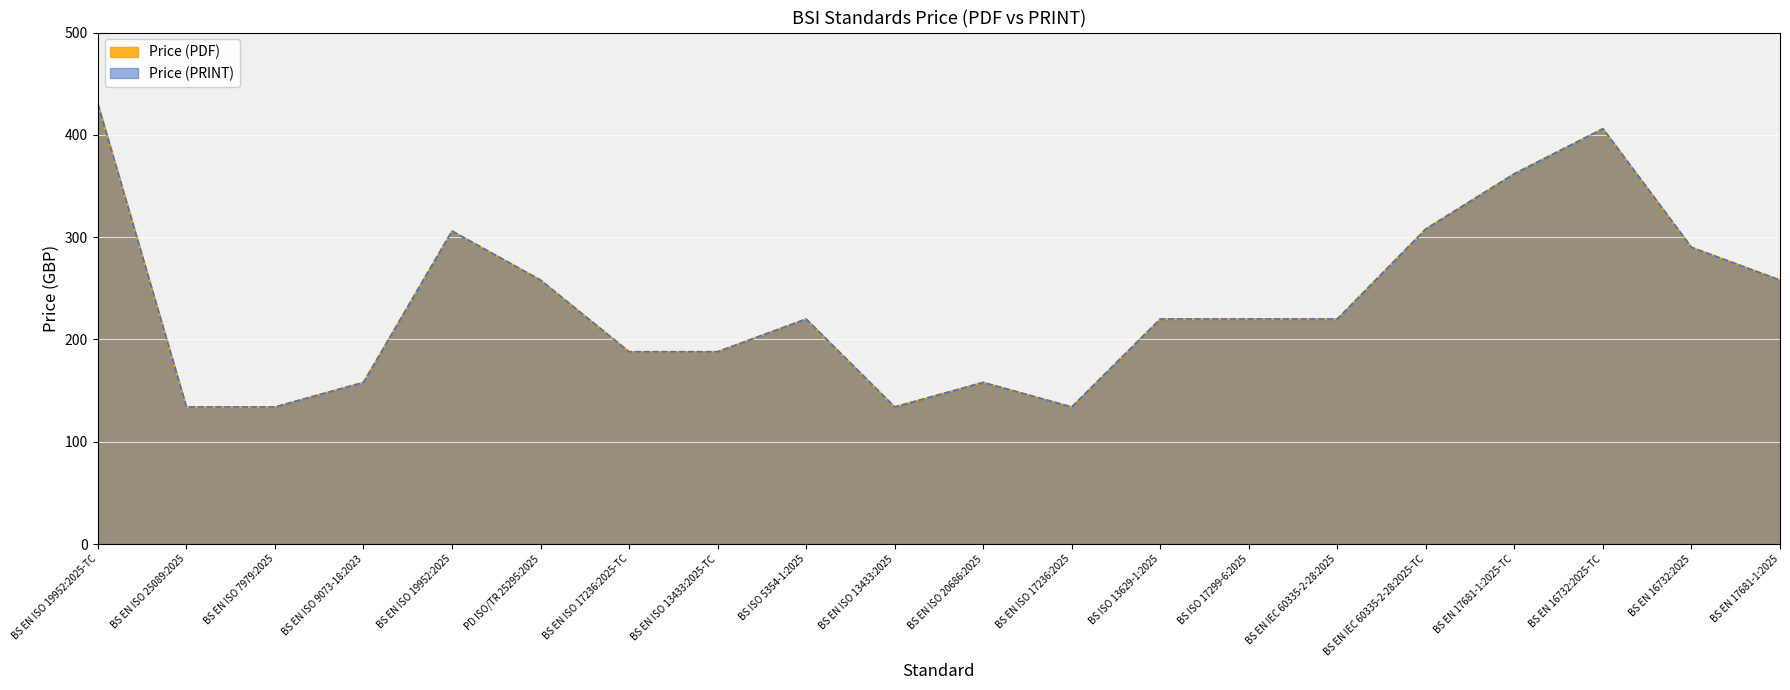

True or false: Price (PDF) and Price (PRINT) cross at least once.

False